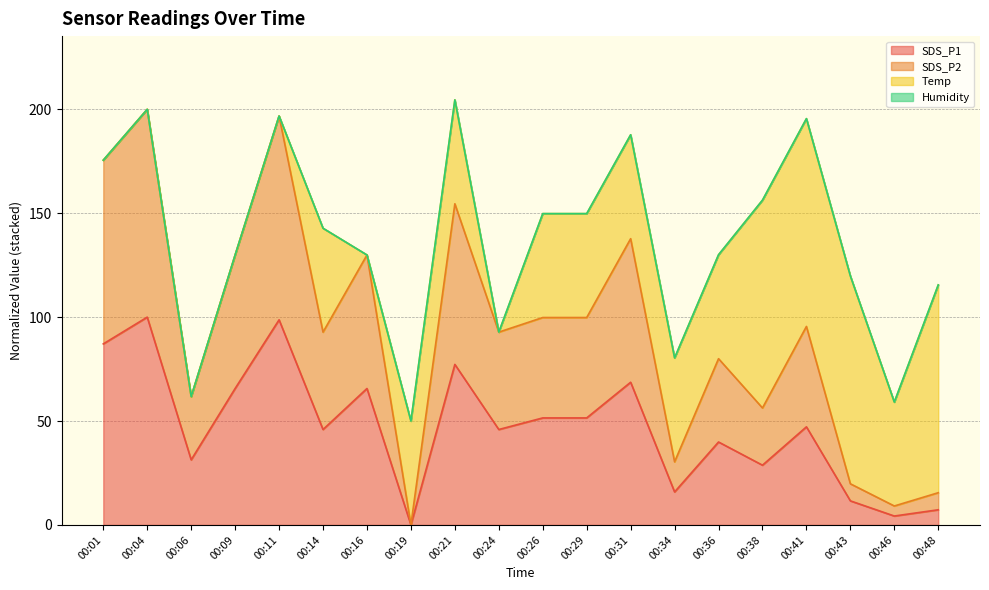

Where is the first local minimum for SDS_P1?

00:06